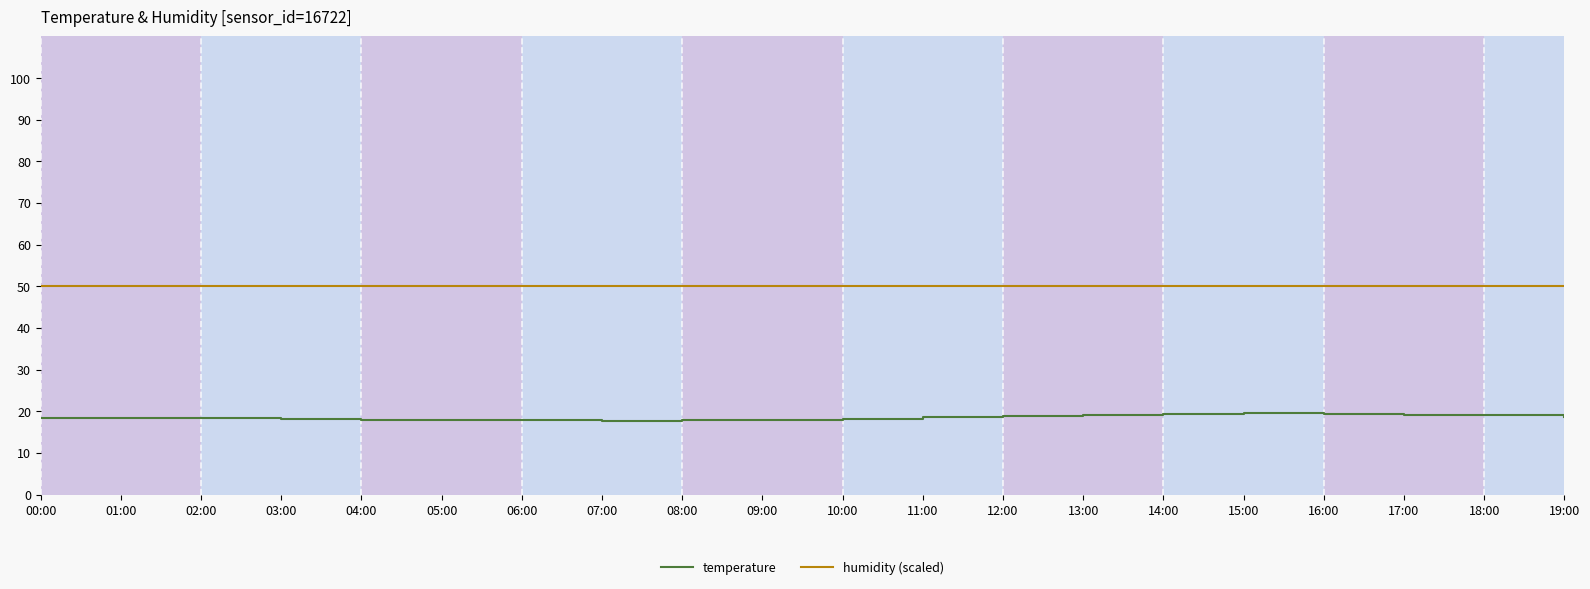

Which series has the largest range (max minus min)?

temperature